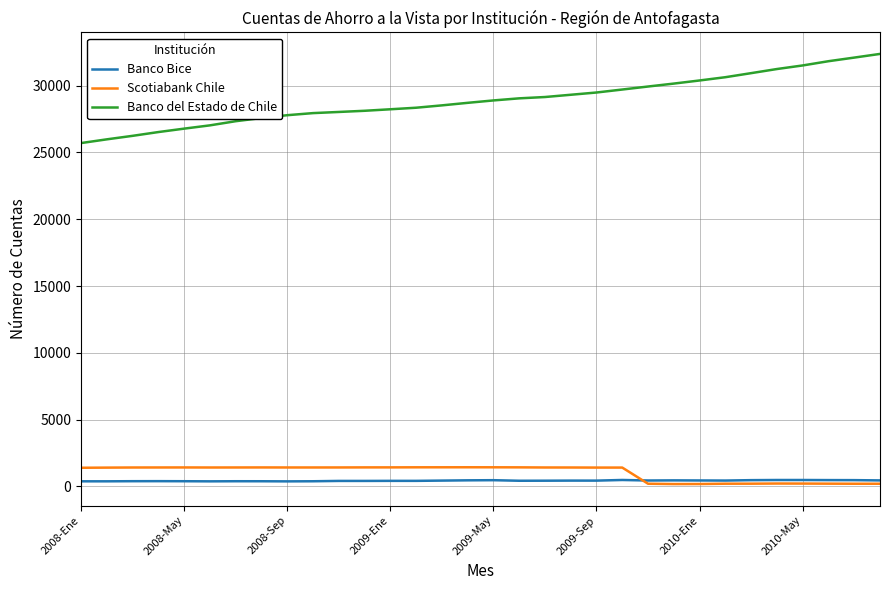

Which series has the largest range (max minus min)?

Banco del Estado de Chile